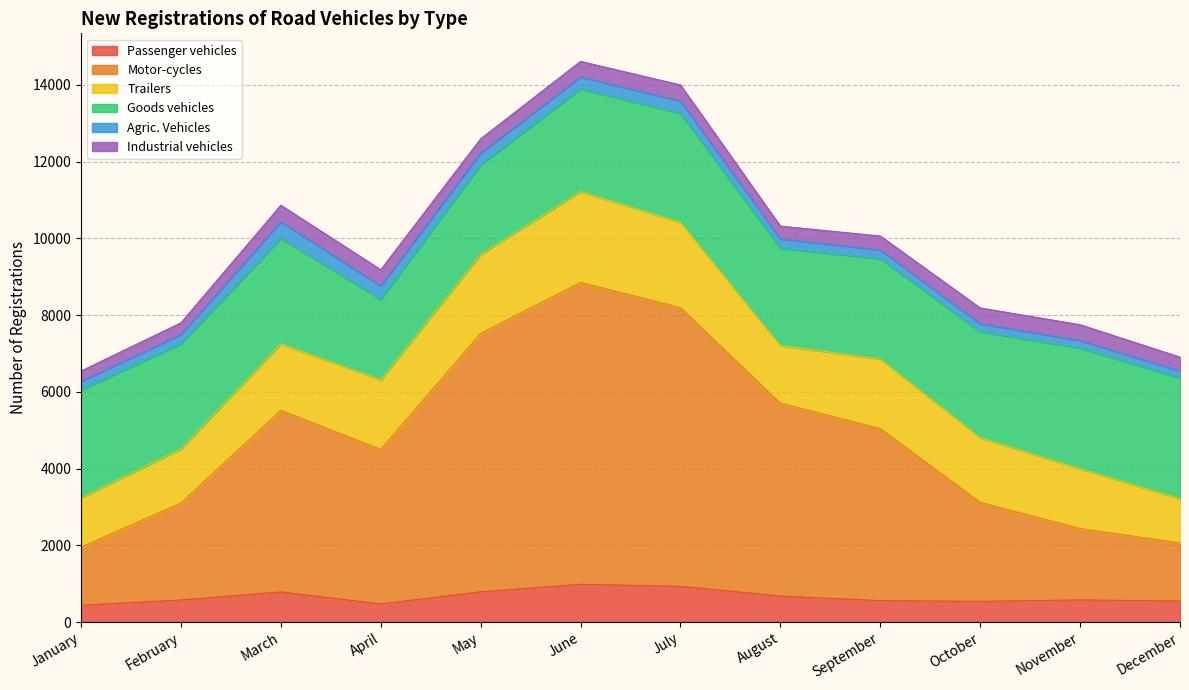

Reading left to right, transcribe all the data shown in this chart.

Passenger vehicles: 438	575	785	471	788	984	931	677	558	539	576	548
Motor-cycles: 1512	2527	4731	4029	6733	7866	7261	5026	4482	2579	1860	1514
Trailers: 1292	1408	1735	1815	2062	2370	2227	1503	1815	1689	1561	1154
Goods vehicles: 2804	2744	2744	2097	2333	2674	2839	2537	2612	2759	3146	3141
Agric. Vehicles: 225	241	436	346	308	311	320	242	228	211	192	192
Industrial vehicles: 271	304	432	424	370	407	420	334	365	409	414	355